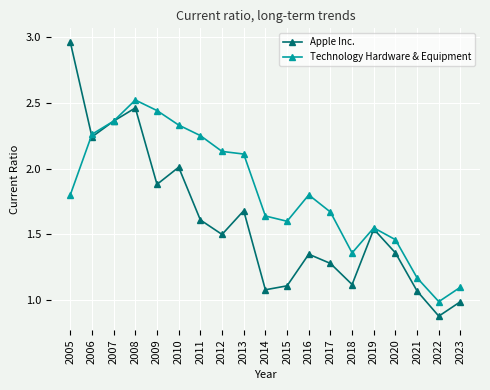

How many series are shown in this chart?

2